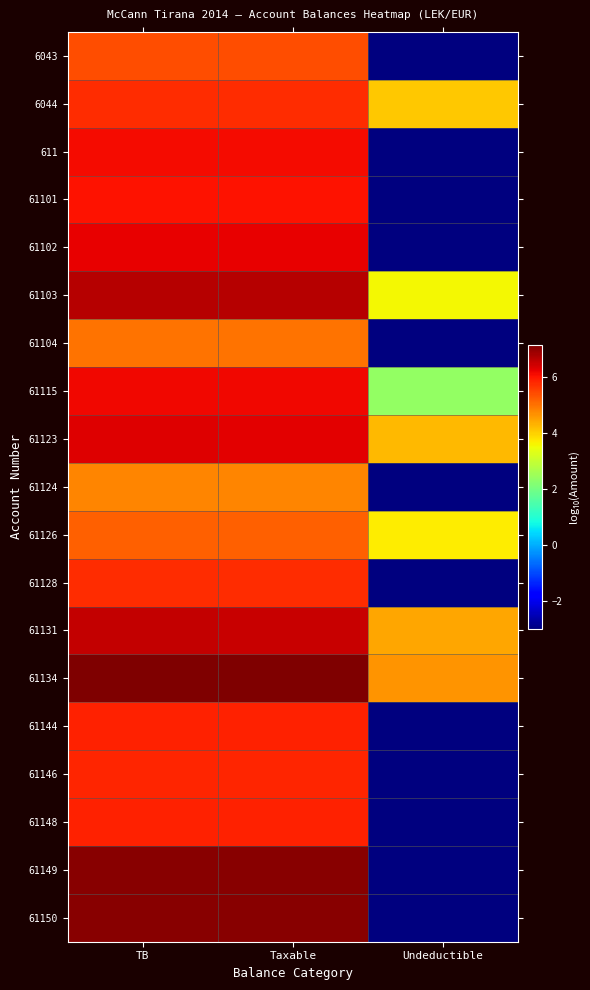

Which has a higher value, Taxable or Undeductible?

Taxable